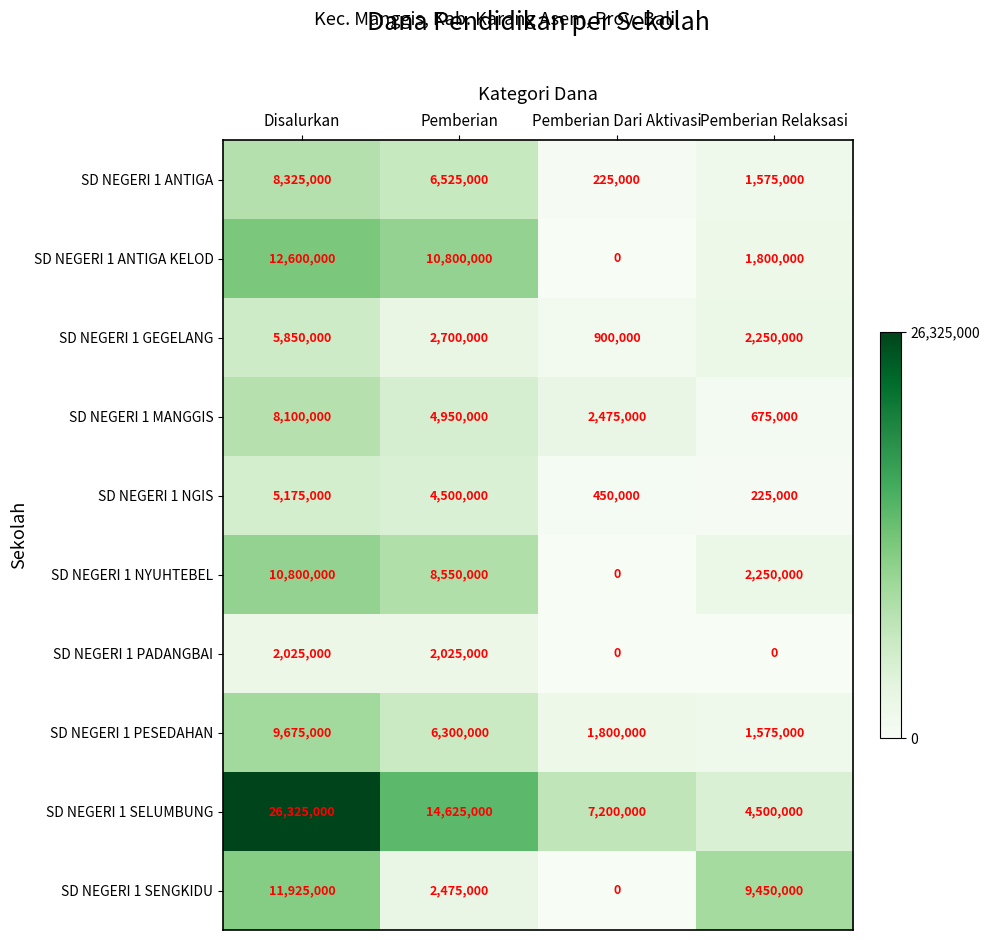

Between Pemberian and Pemberian Dari Aktivasi, which series saw the biggest shift?

SD NEGERI 1 ANTIGA KELOD